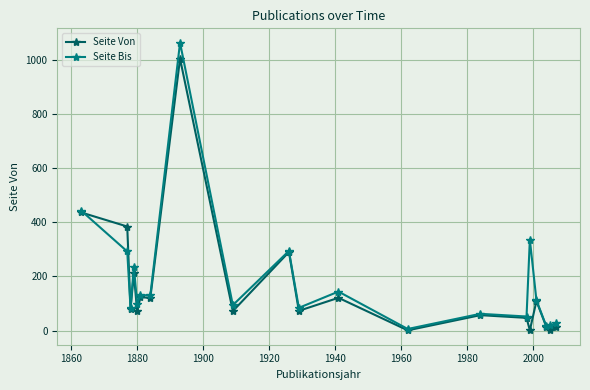

What is the maximum value for Seite Von?

1003